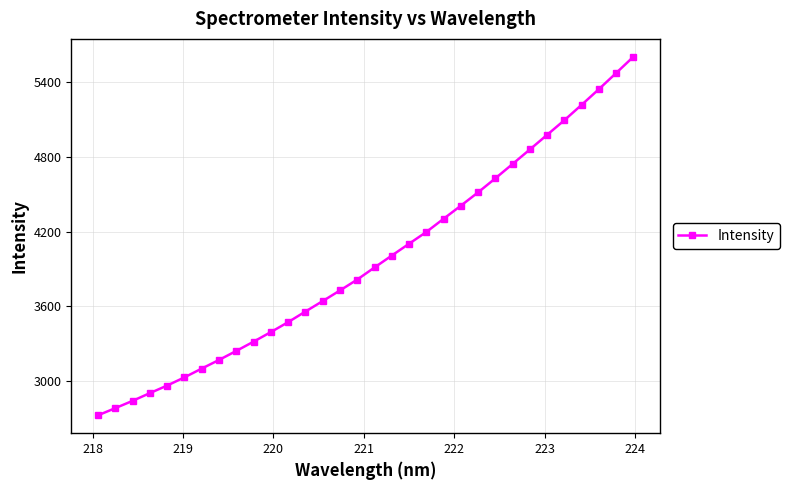

Is this an area chart (filled region under the line)?

No